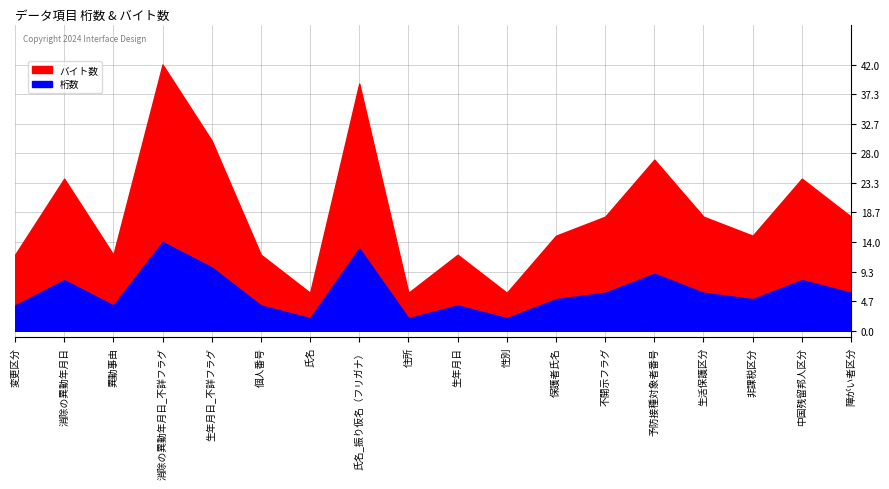

The value of 桁数 at 異動事由 is 2. True or false?

False